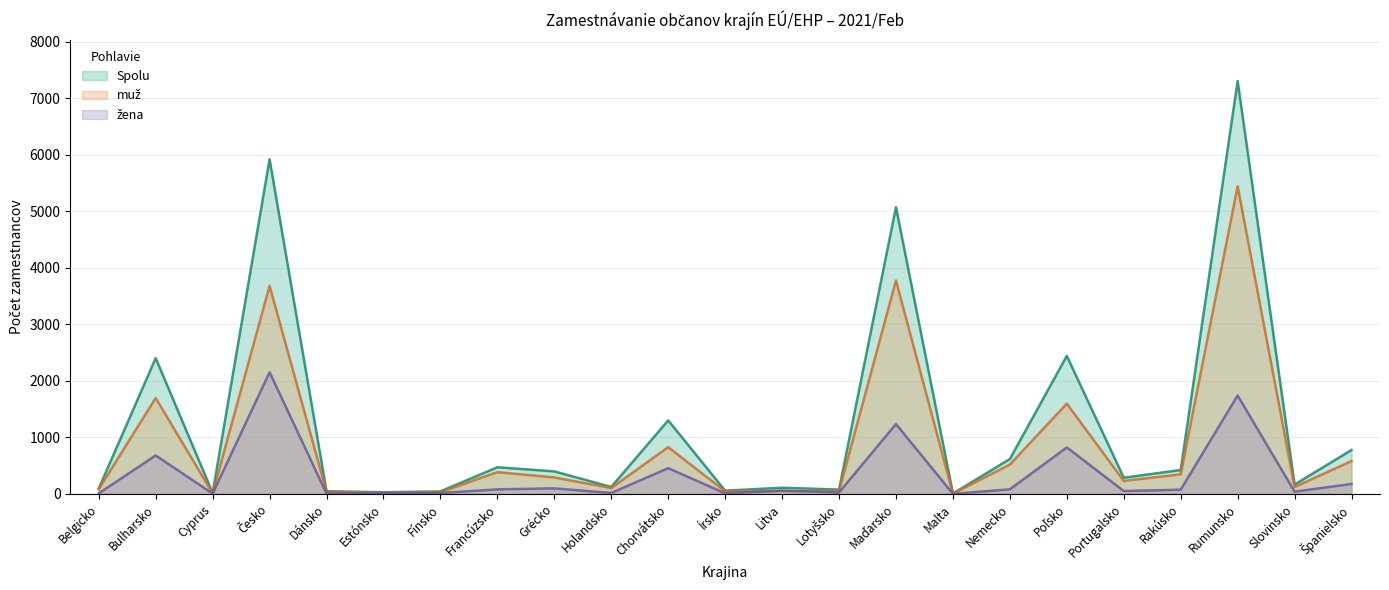

True or false: žena and Spolu intersect in this chart.

False